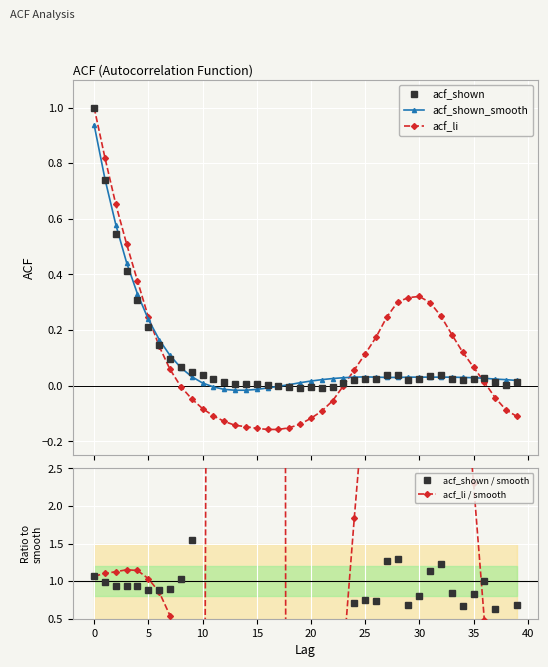

Reading right to left, what are all the values shown in this chart?

acf_shown: 0.0	0.0	0.0	0.0	0.0	0.0	0.0	0.0	0.0	0.0	0.0	0.0	0.0	0.0	0.0	0.0	0.0	-0.0	-0.0	-0.0	-0.0	-0.0	-0.0	0.0	0.0	0.0	0.0	0.0	0.0	0.0	0.1	0.1	0.1	0.1	0.2	0.3	0.4	0.5	0.7	1.0
acf_shown_smooth: 0.0	0.0	0.0	0.0	0.0	0.0	0.0	0.0	0.0	0.0	0.0	0.0	0.0	0.0	0.0	0.0	0.0	0.0	0.0	0.0	0.0	0.0	-0.0	-0.0	-0.0	-0.0	-0.0	-0.0	-0.0	0.0	0.0	0.1	0.1	0.2	0.2	0.3	0.4	0.6	0.7	0.9
acf_li: -0.1	-0.1	-0.0	0.0	0.1	0.1	0.2	0.2	0.3	0.3	0.3	0.3	0.2	0.2	0.1	0.1	-0.0	-0.1	-0.1	-0.1	-0.1	-0.2	-0.2	-0.2	-0.2	-0.1	-0.1	-0.1	-0.1	-0.1	-0.0	-0.0	0.1	0.1	0.2	0.4	0.5	0.7	0.8	1.0
acf_shown / smooth: 0.7	0.1	0.6	1.0	0.8	0.7	0.8	1.2	1.1	0.8	0.7	1.3	1.3	0.7	0.8	0.7	0.3	-0.2	-0.3	-0.4	-0.6	-0.8	0.0	-0.4	-0.6	-0.4	-0.4	-1.1	-6.0	3.7	1.5	1.0	0.9	0.9	0.9	0.9	0.9	0.9	1.0	1.1
acf_li / smooth: -5.8	-4.0	-1.8	0.5	2.3	4.0	5.9	8.1	9.6	10.4	10.2	10.0	8.2	5.6	3.6	1.8	-0.0	-2.1	-4.1	-6.9	-12.5	-37.8	78.5	19.6	11.8	9.2	8.9	9.8	27.0	-8.2	-1.4	-0.0	0.5	0.9	1.0	1.1	1.2	1.1	1.1	1.1